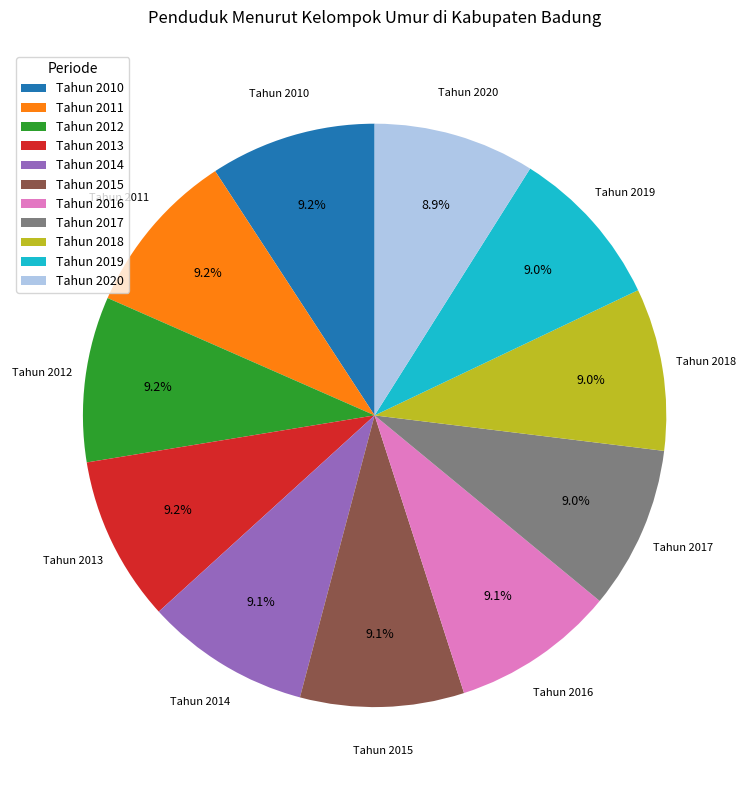

Does Tahun 2017 represent more than half of the total?

No